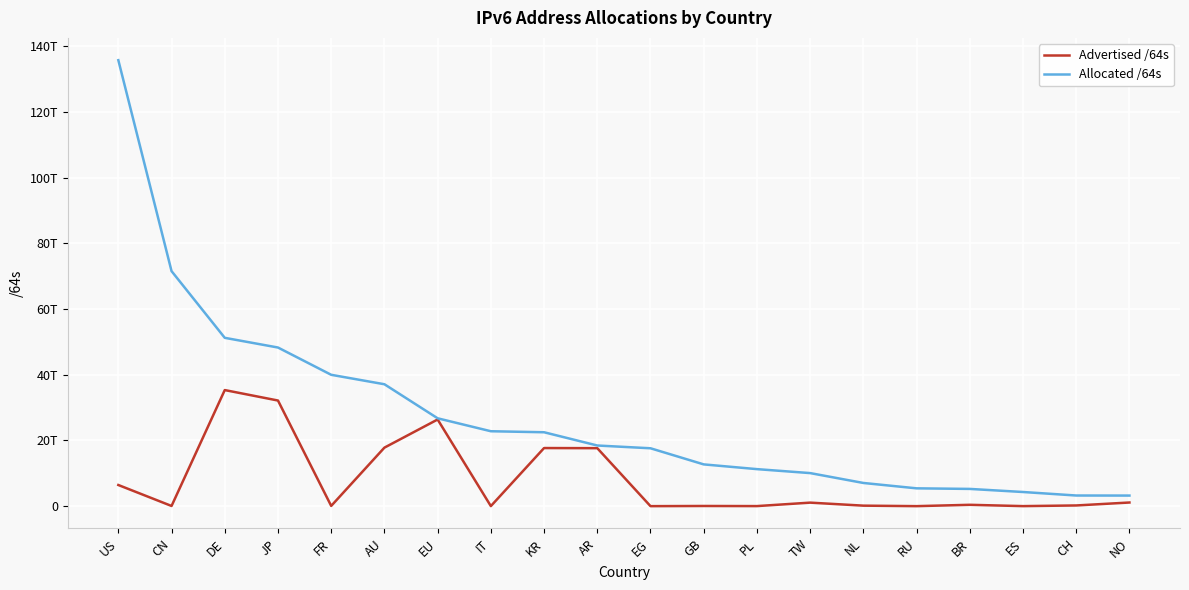

What is the value of the Allocated /64s point at the 15th from the left?

7065236144128